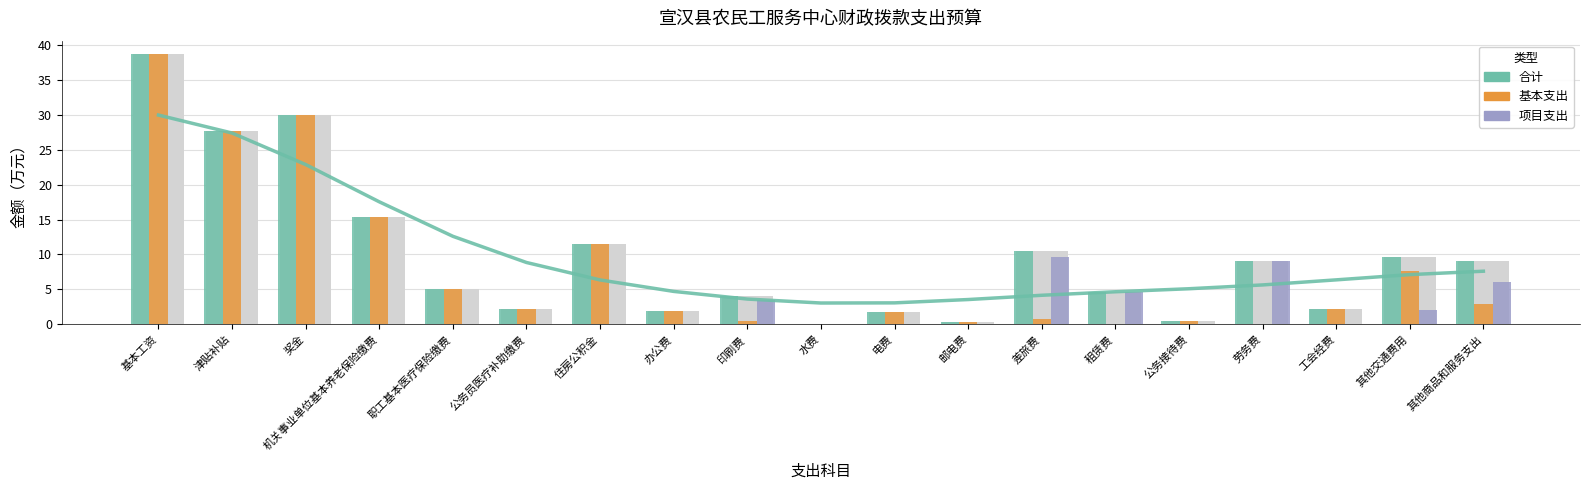

True or false: 项目支出 has a value of 6.1 at 其他商品和服务支出.

True